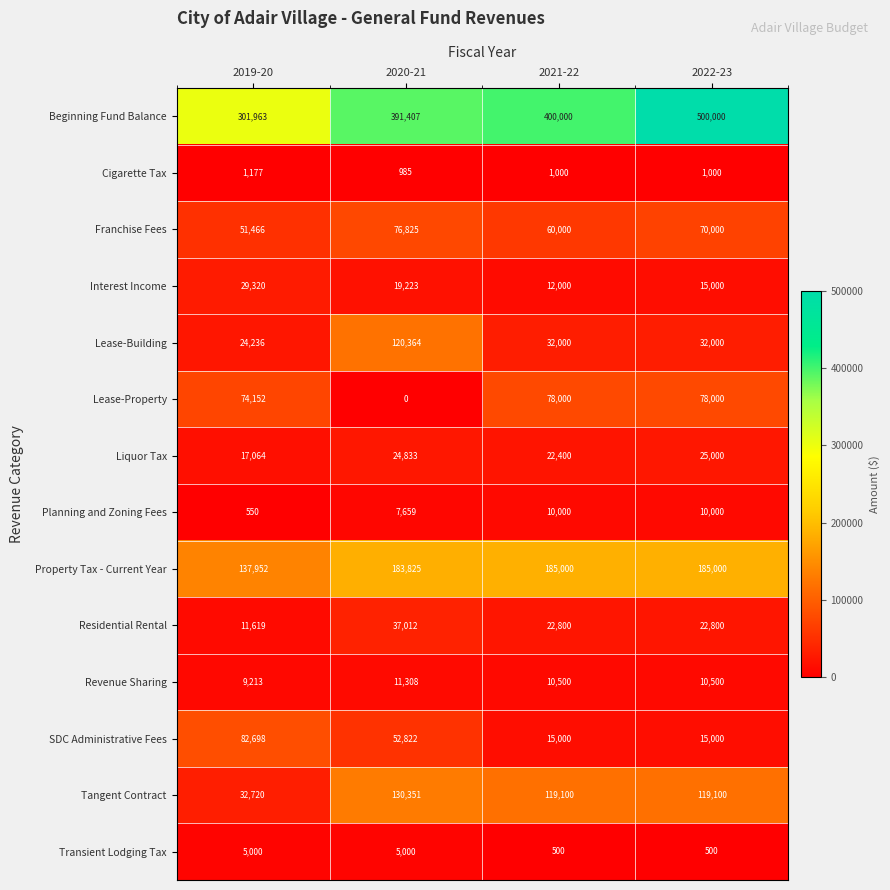

How many Tangent Contract values are between 119100 and 130351?

3